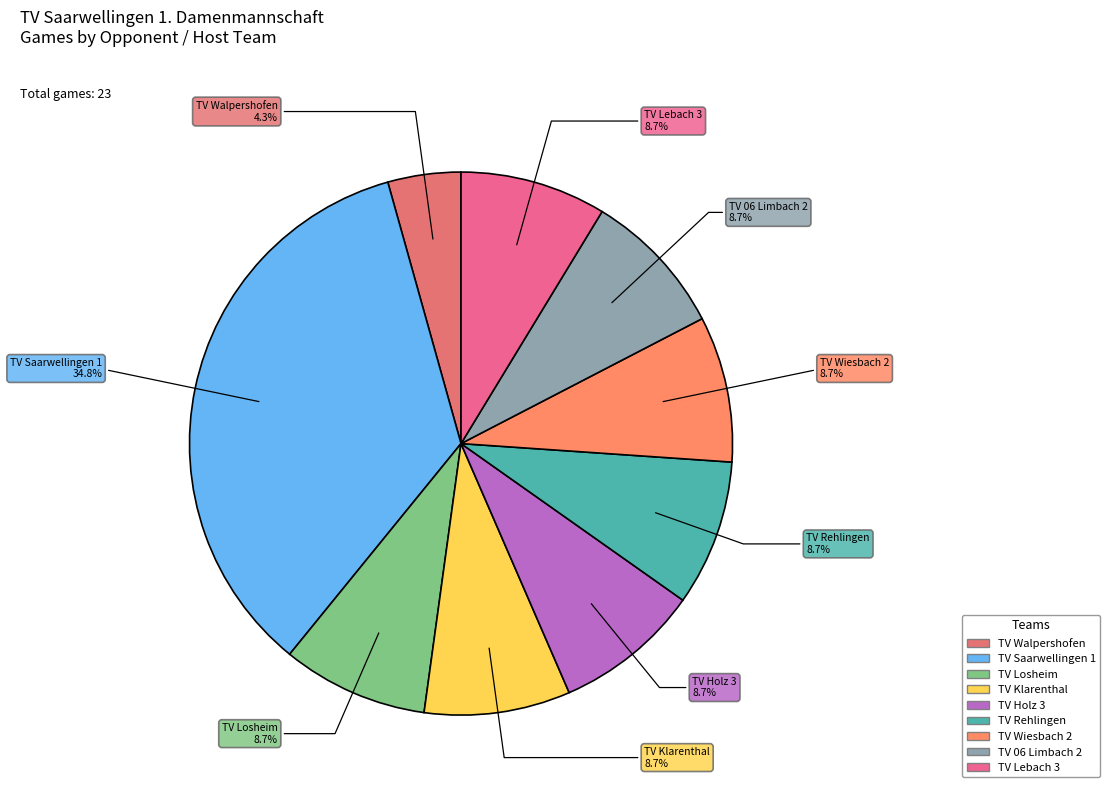

Does TV Holz 3 represent more than half of the total?

No